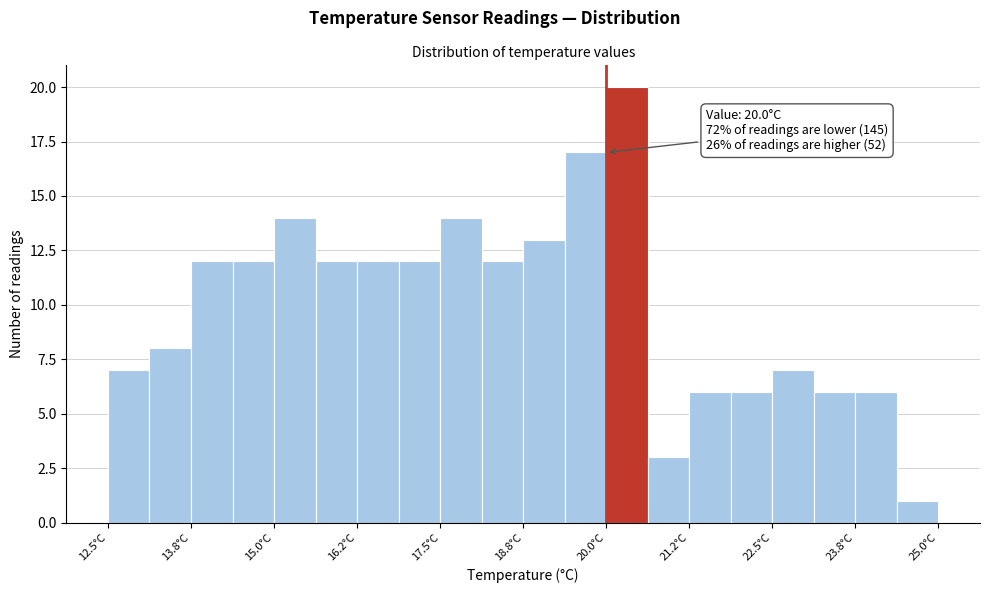

Around what value on the x-axis is the tallest bar? Give the approximate position of its centre, as read against the axis.

20.4